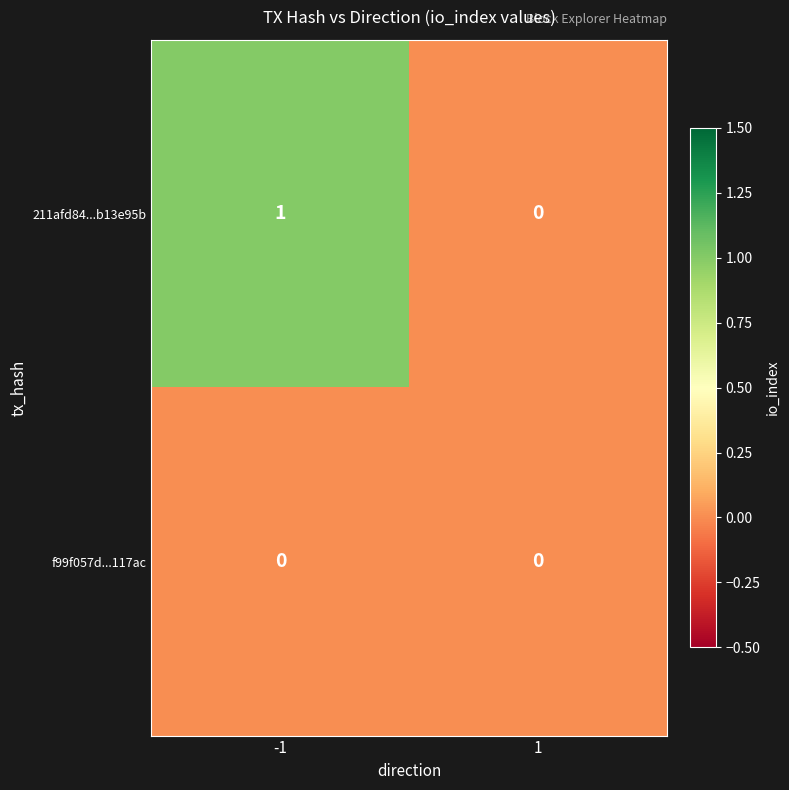

Which series has the largest total across all categories?

211afd84...b13e95b